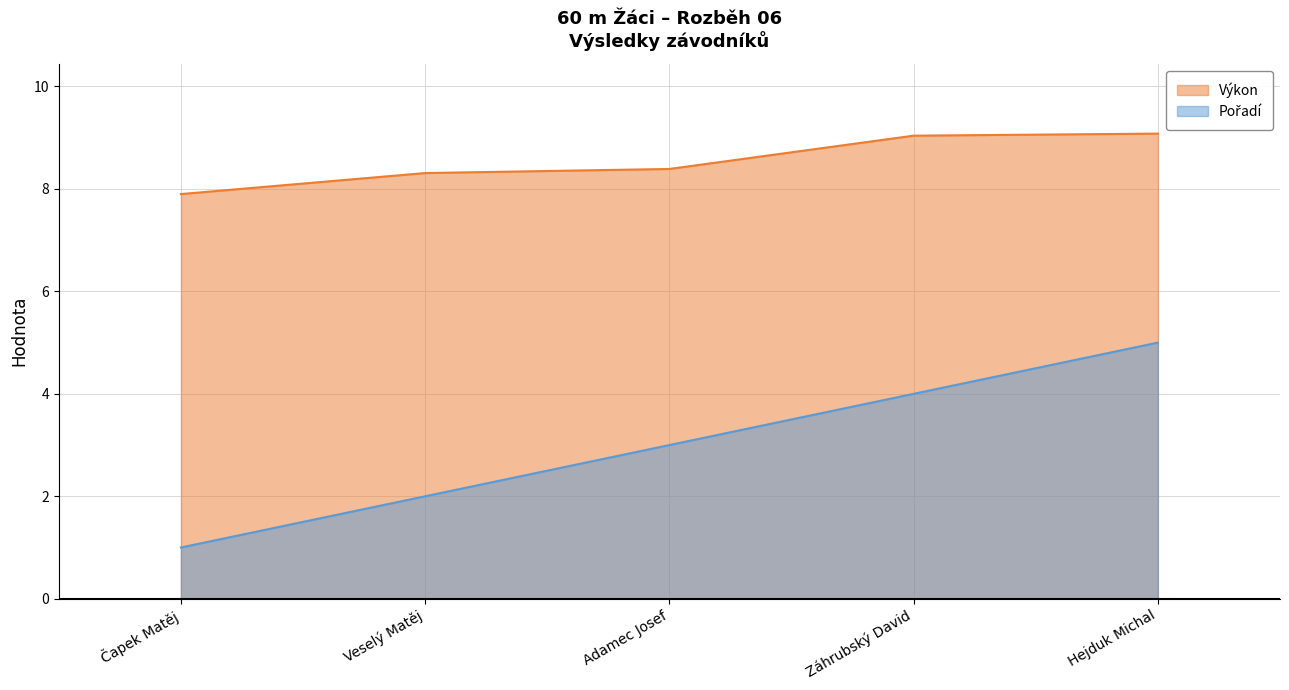

What is the average value of the Pořadí series?

3.0